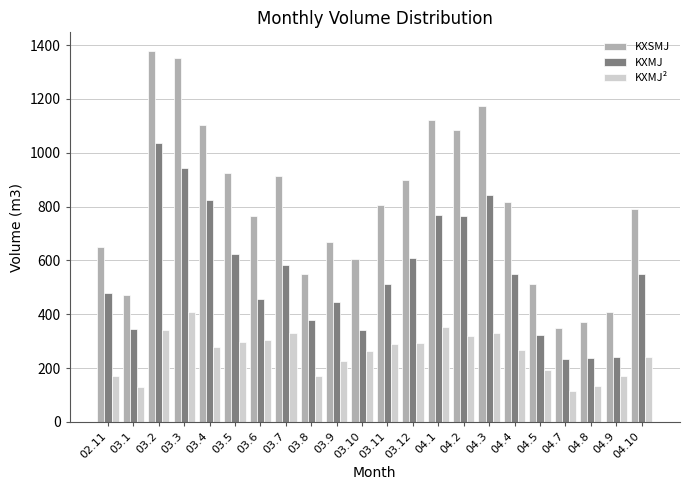

At how many categories does at least one series exceed 1065?

6